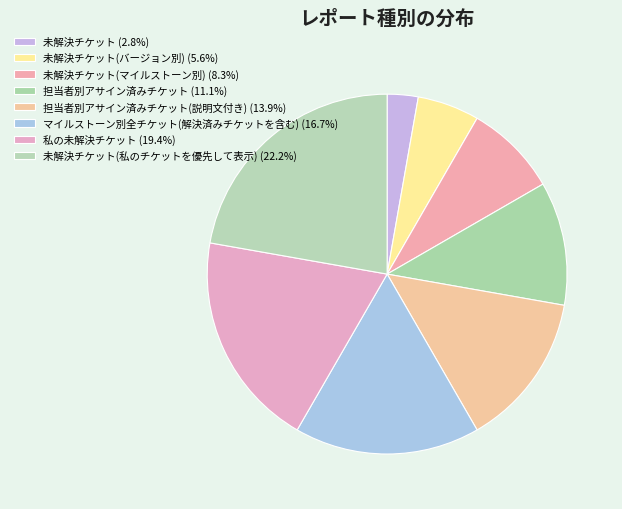

Which slice is the smallest?

未解決チケット